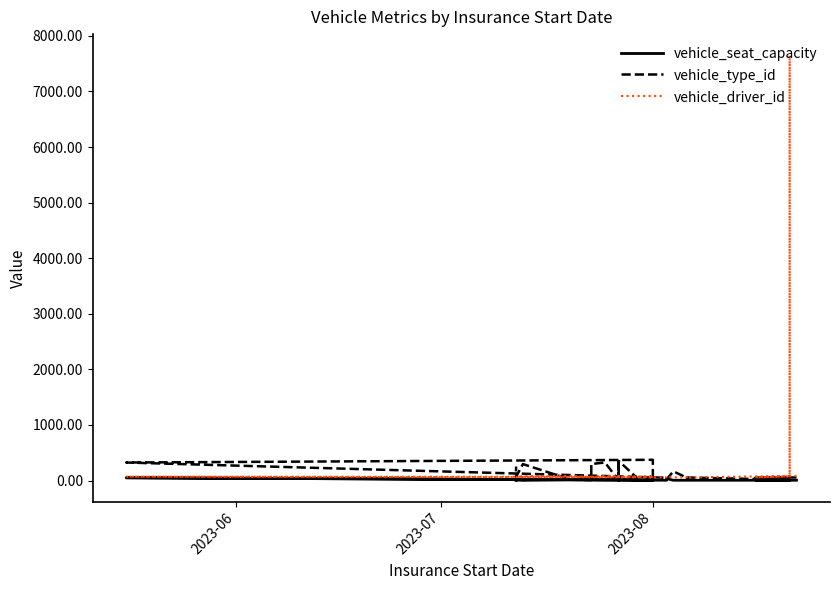

What is the value of the vehicle_seat_capacity point at the 1st from the left?

5